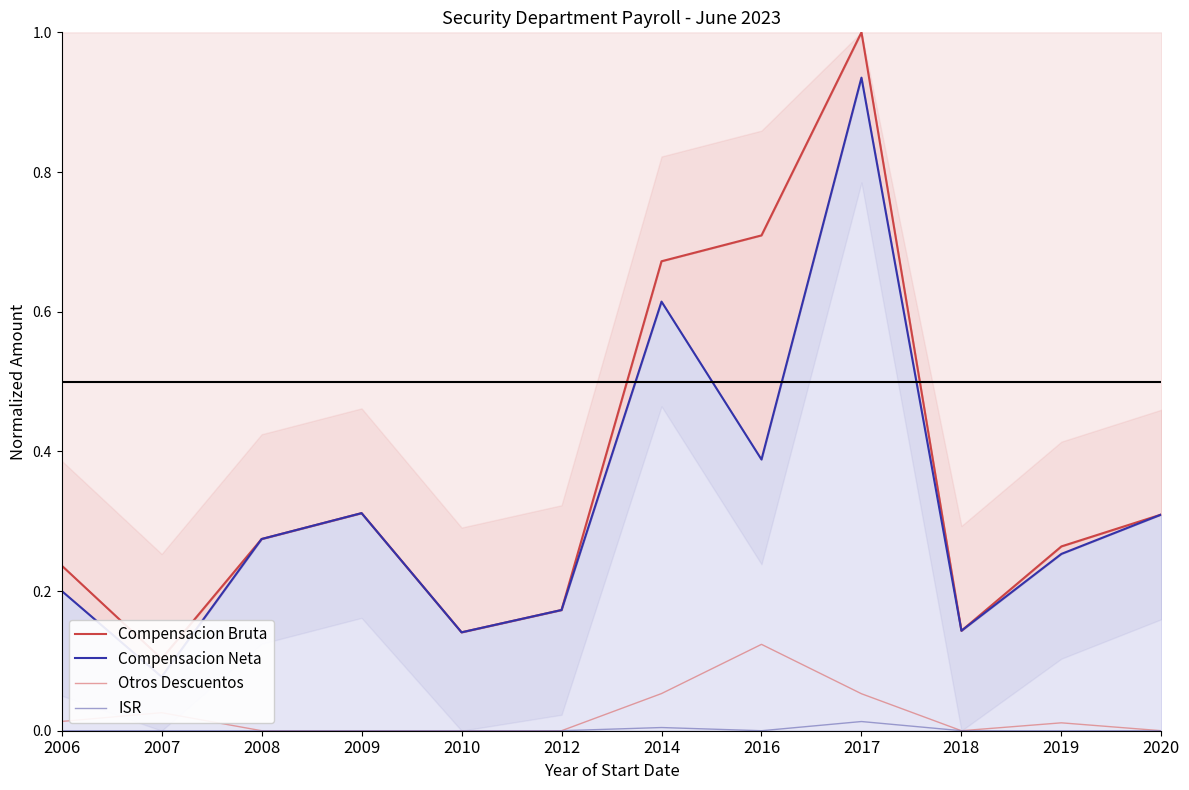

How many Compensacion Bruta values are between 0 and 1?

12